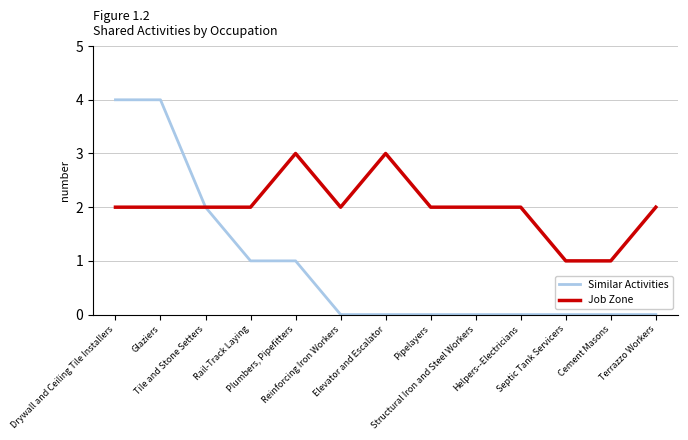

Rank the series by their maximum value, from lowest to highest.

Job Zone, Similar Activities